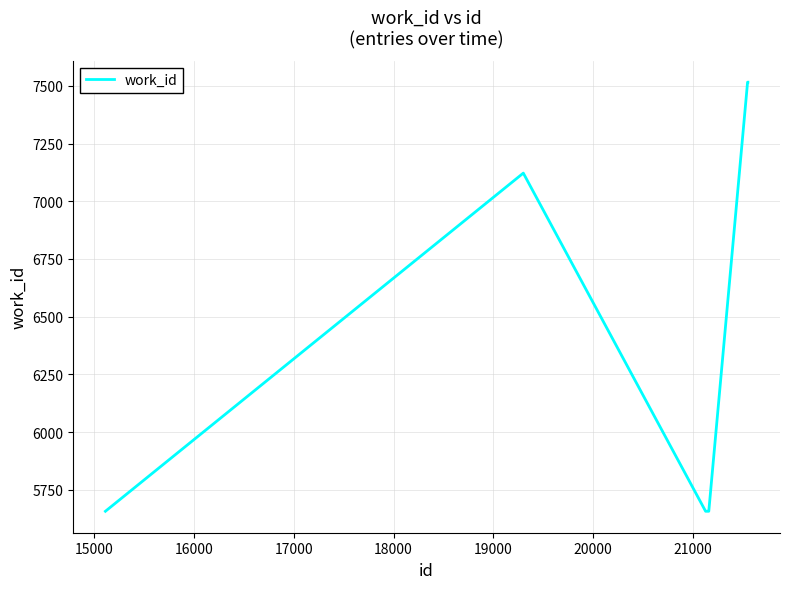

What is the difference between the maximum and minimum values?

1859